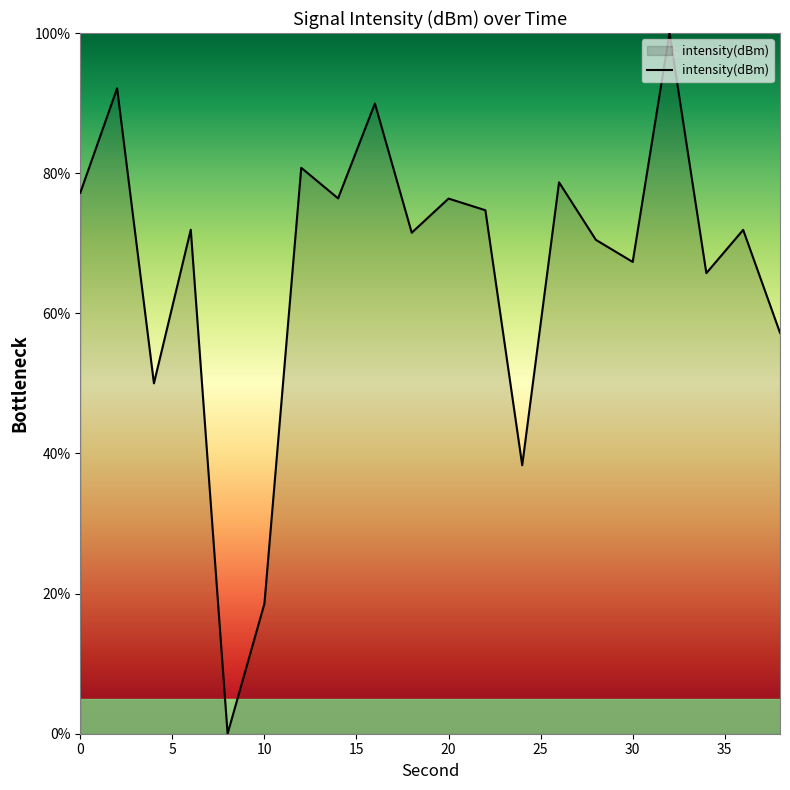

What is the maximum value shown in the chart?

100.0